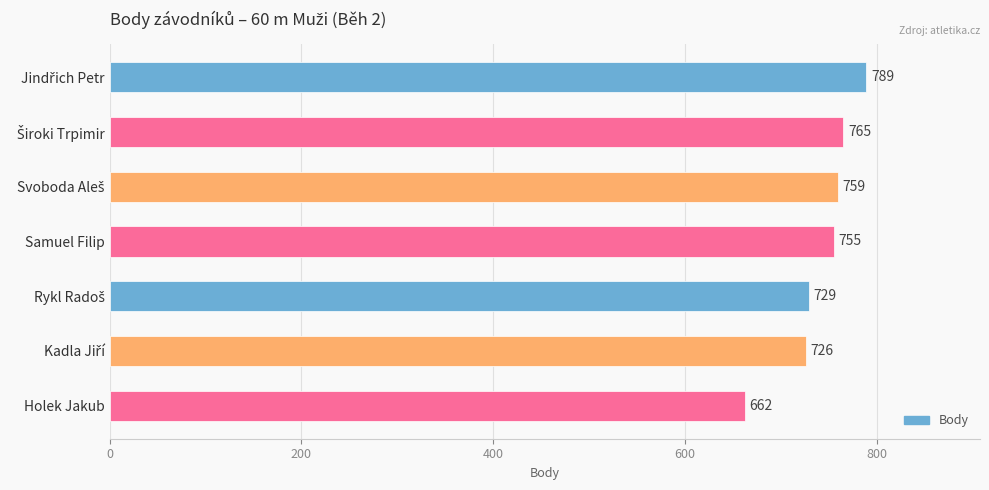

How many bars are there in total?

7